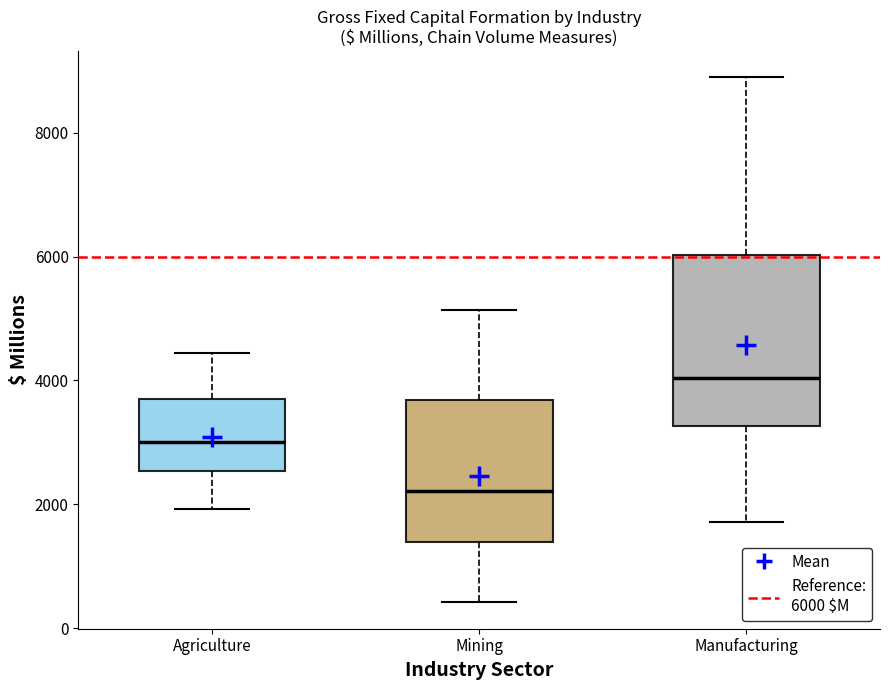

Where does the upper whisker of the box for Agriculture end on the y-axis? The values are not printed on the chart, so give them approximately, as read against the axis.

4400